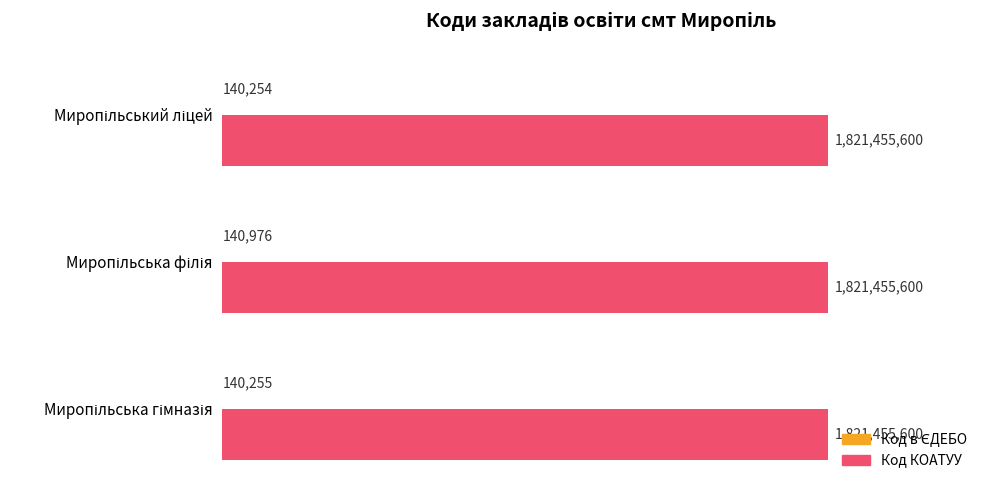

What is the maximum value for Код КОАТУУ?

1821455600